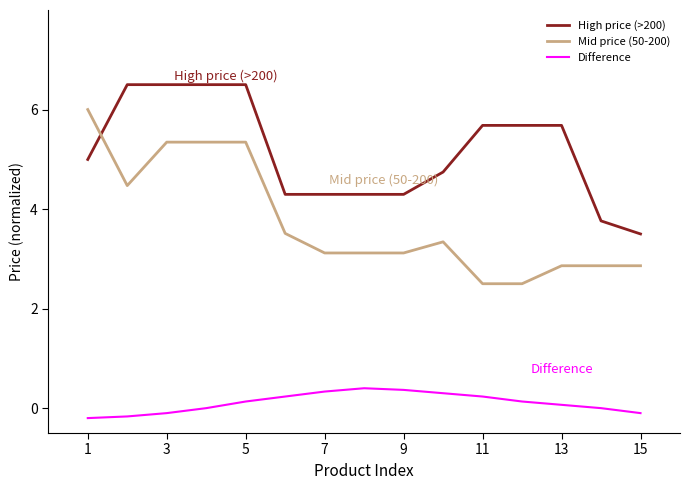

How many intersections are there between High price (>200) and Mid price (50-200)?

1